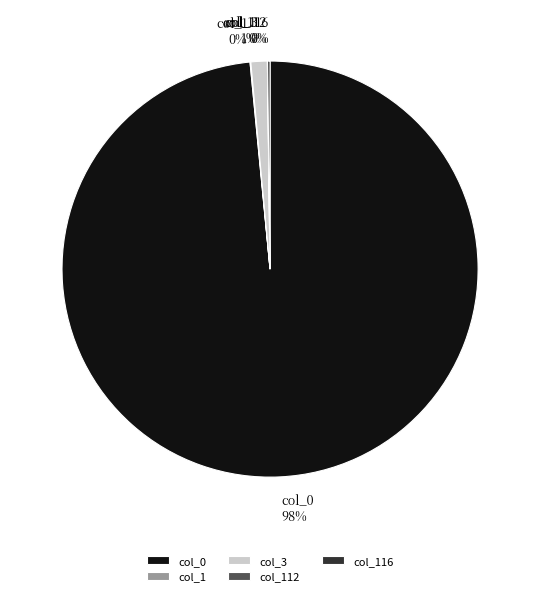

To the nearest percent, what is the average slice percentage?

20%